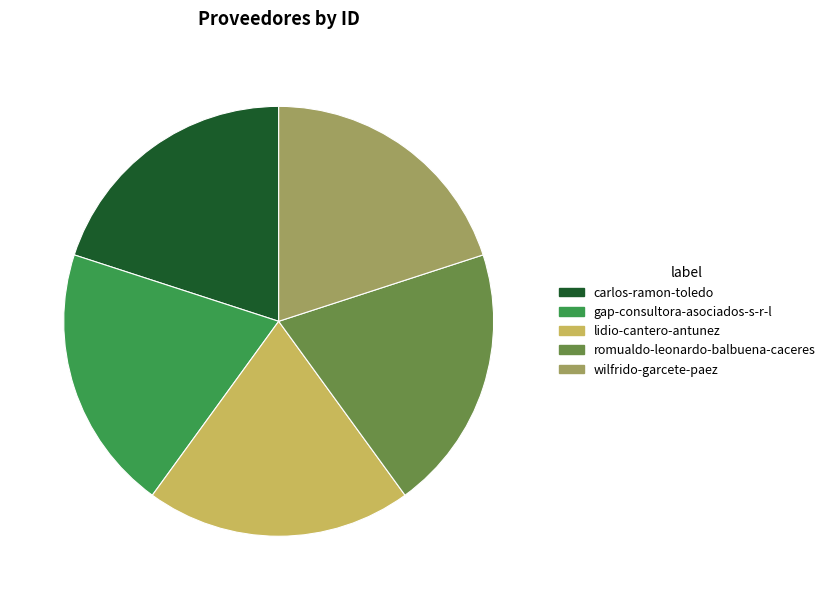

Count the number of slices in the pie.

5